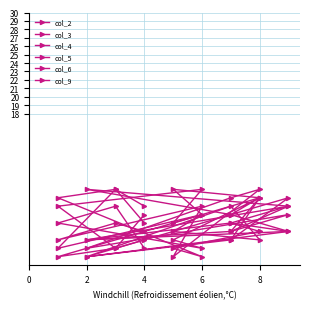

At how many categories does at least one series exceed 8?

5